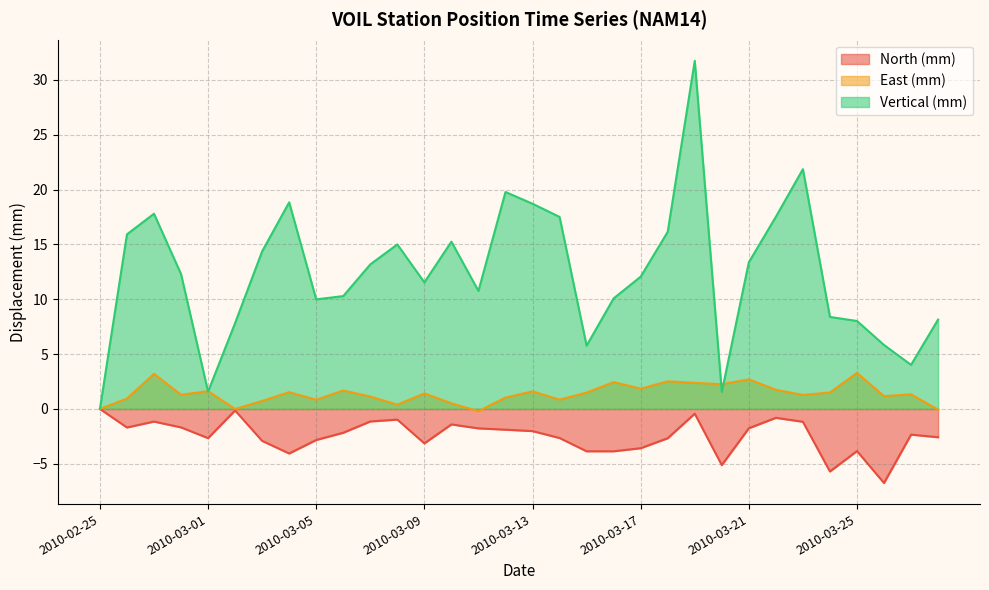

At which category does East (mm) reach its first local peak?

2010-02-27